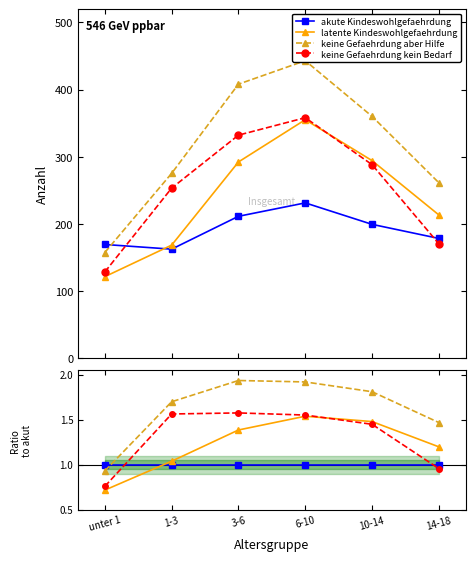

What is the value of the latente Kindeswohlgefaehrdung point at the 1st from the left?

0.7